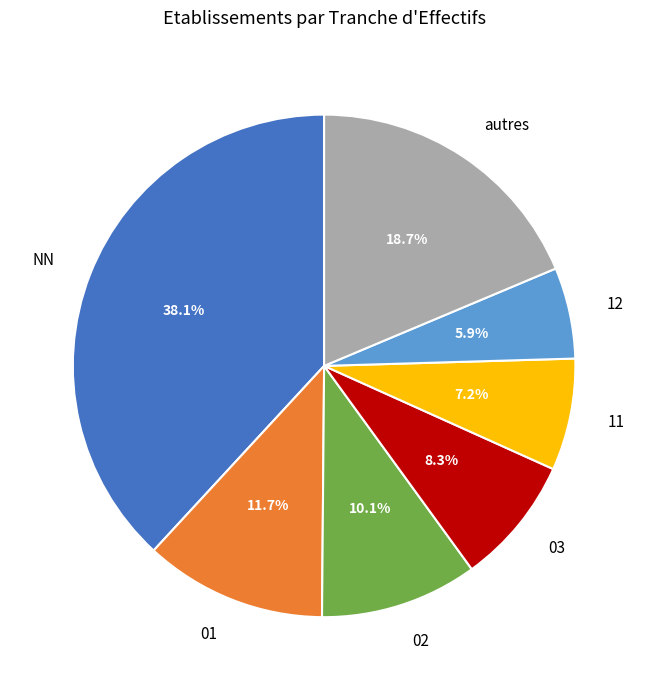

Which slice is the smallest?

12